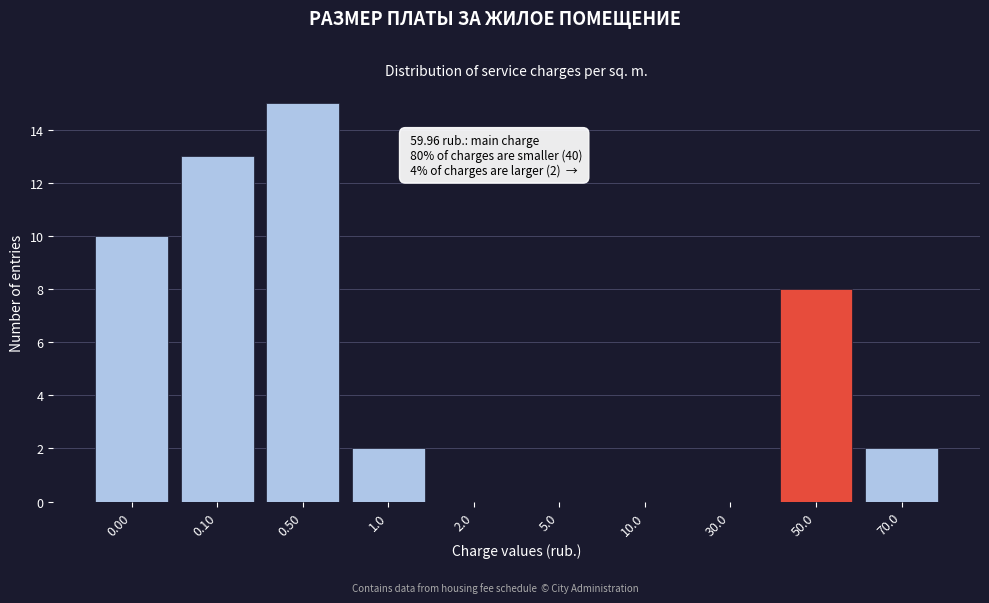

Reading left to right, what are all the values shown in this chart?

0.00=10	0.10=13	0.50=15	1.0=2	2.0=0	5.0=0	10.0=0	30.0=0	50.0=8	70.0=2